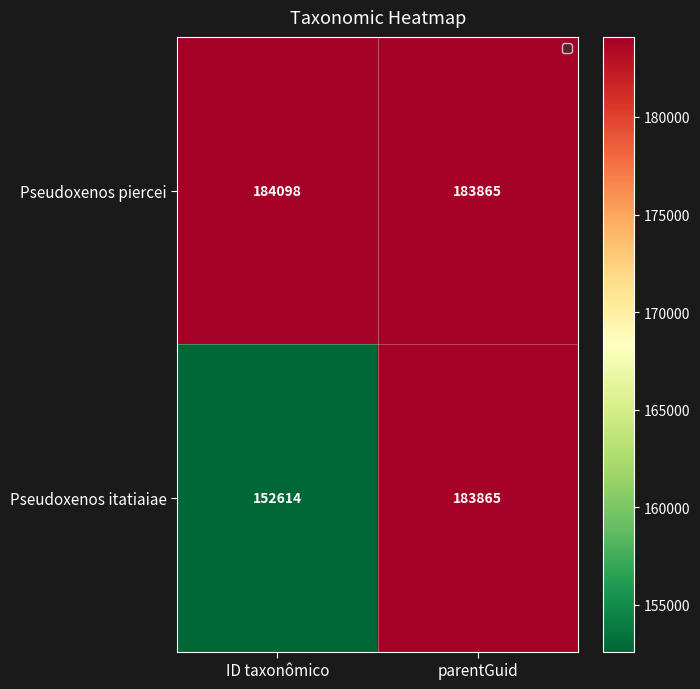

What is the total value across all series at ID taxonômico?

336712